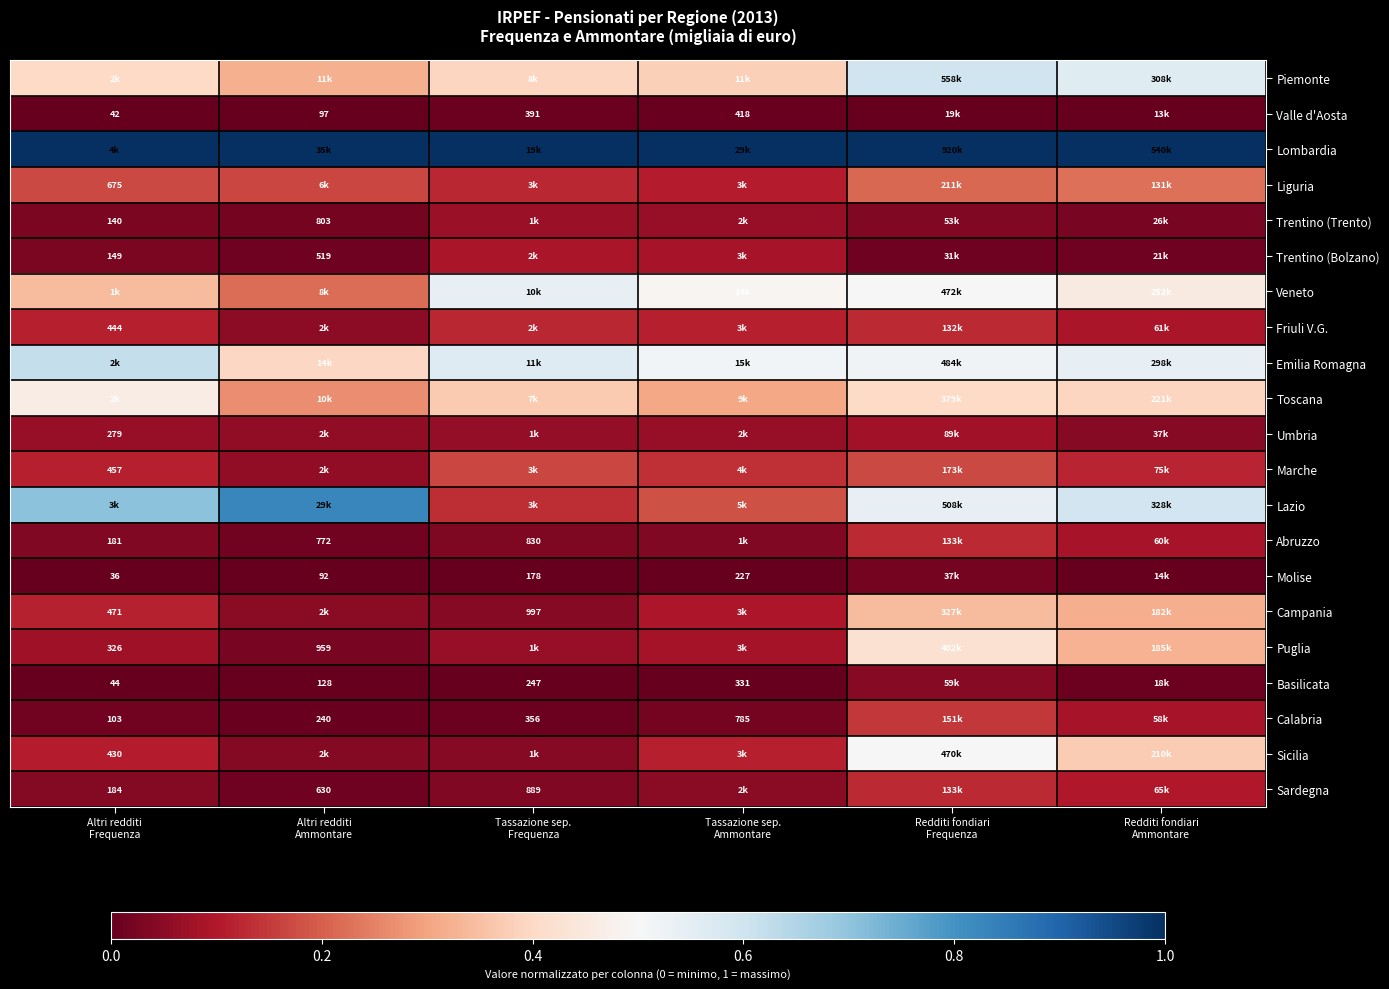

What is the maximum value shown in the chart?

1.0